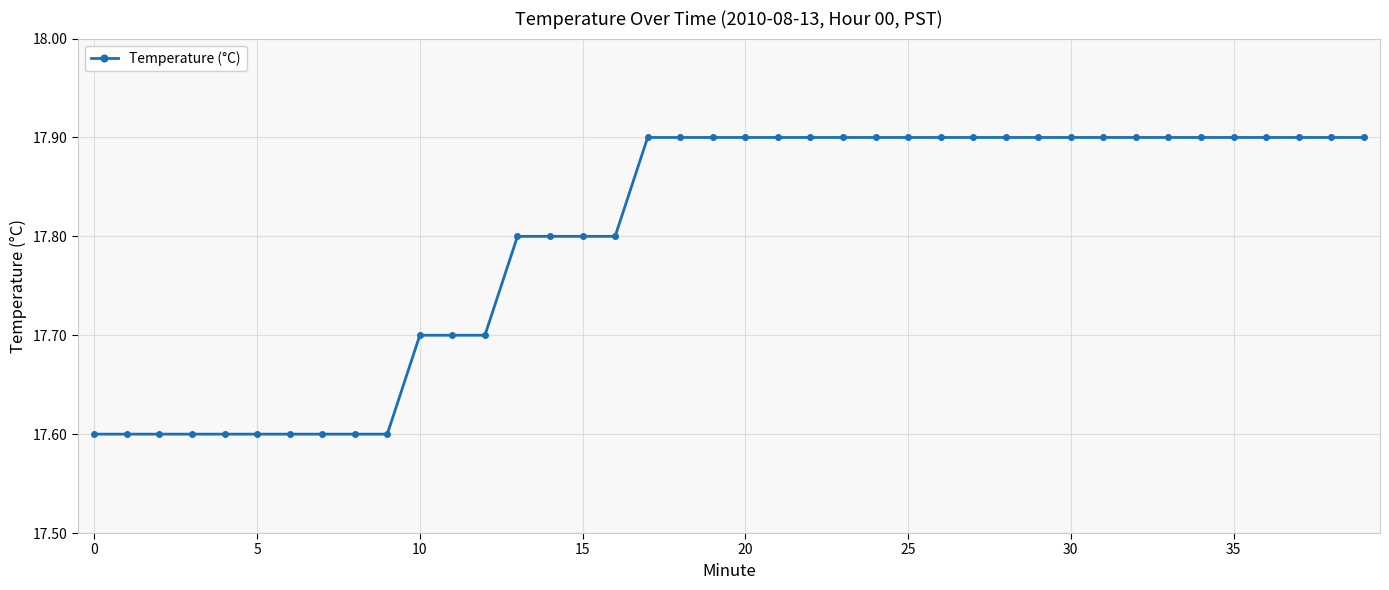

What is the difference between the second highest and second lowest values?

0.3